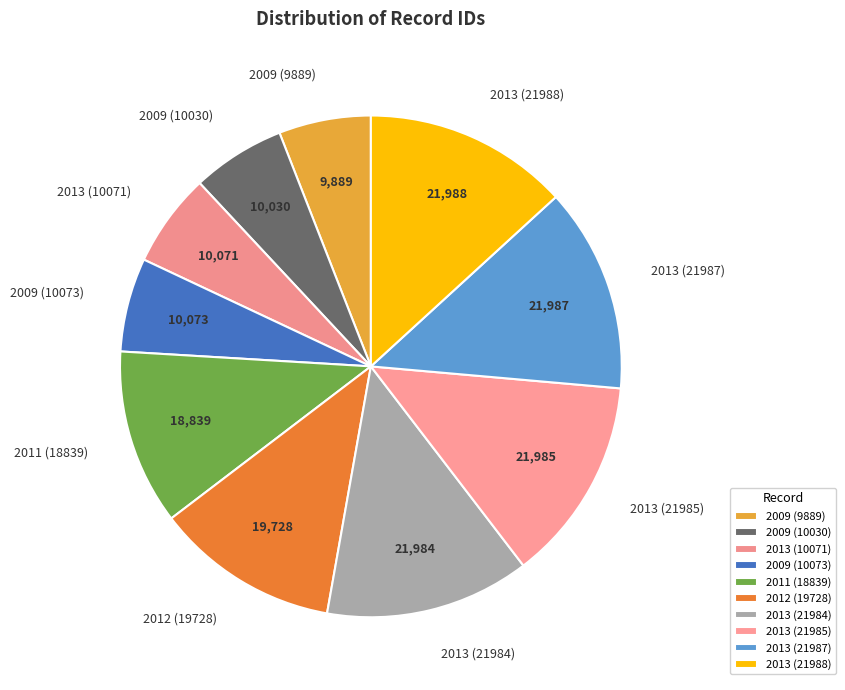

Does any single category account for the majority?

No